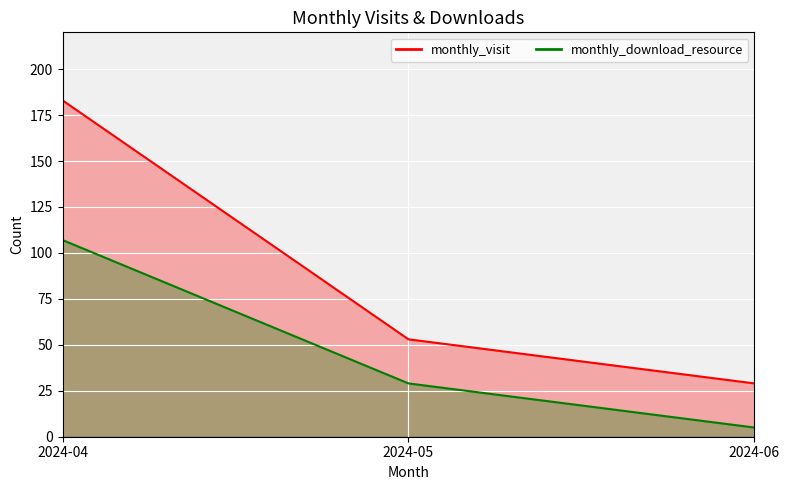

Which category has the highest value in the monthly_download_resource series?

2024-04